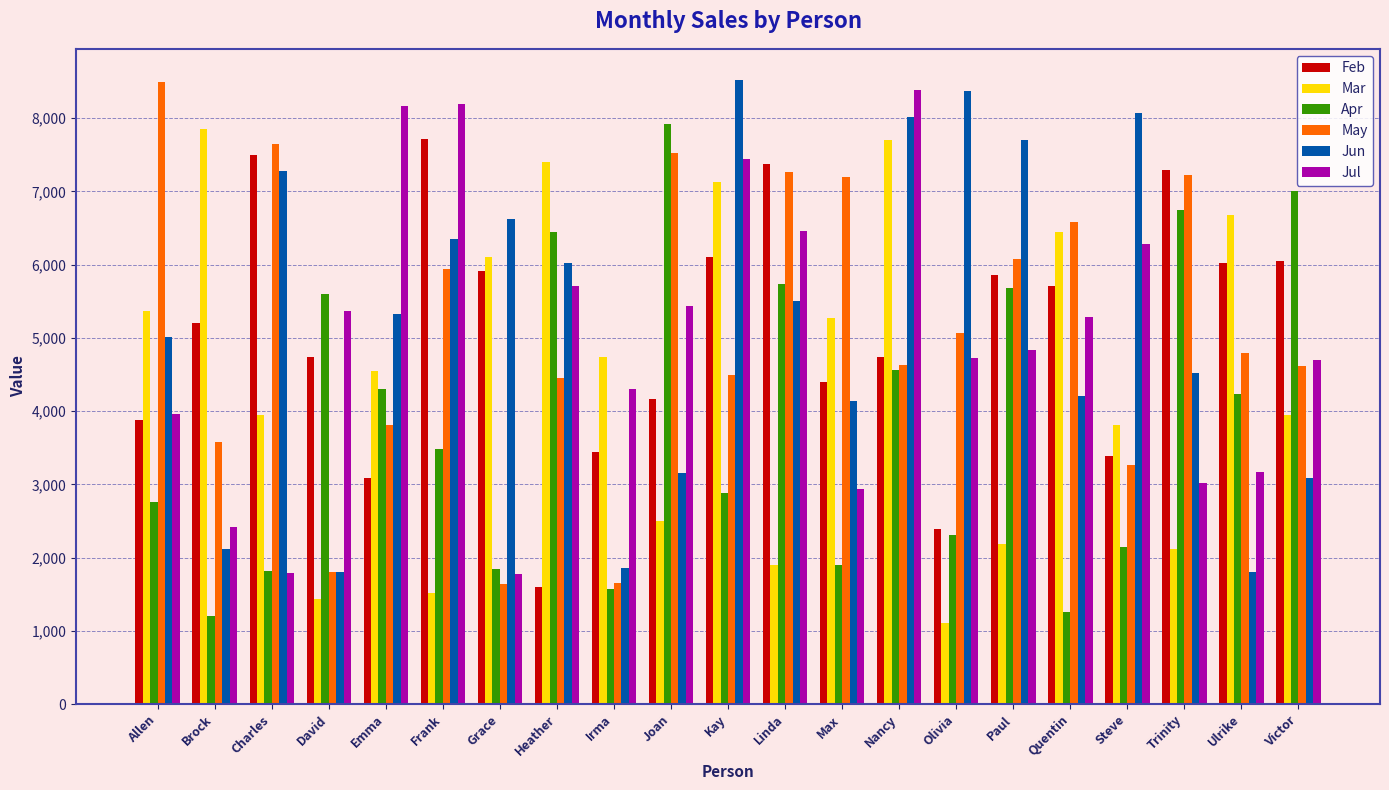

What is the difference between the second highest and minimum values in the Apr series?

5809